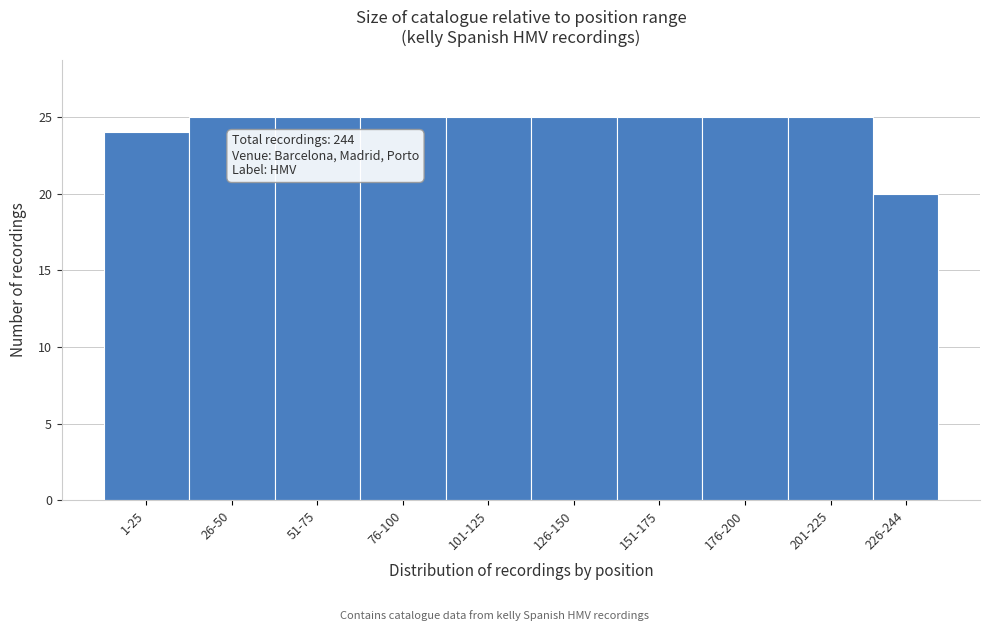

Reading right to left, transcribe all the data shown in this chart.

226-244=20	201-225=25	176-200=25	151-175=25	126-150=25	101-125=25	76-100=25	51-75=25	26-50=25	1-25=24